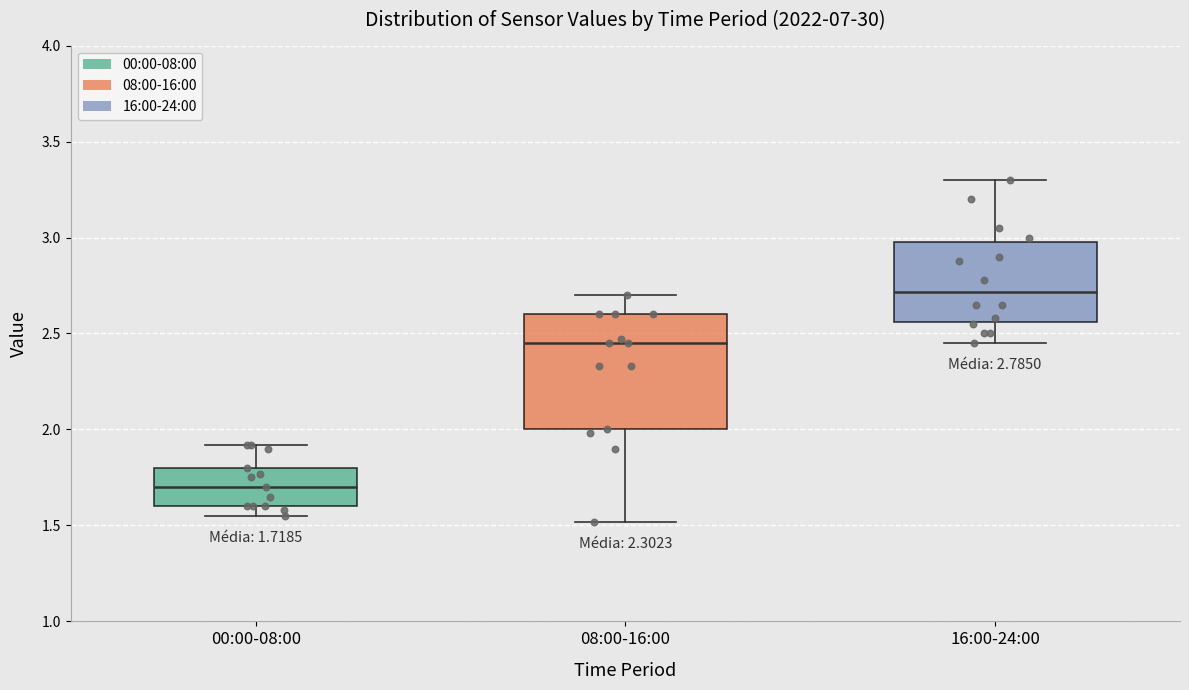

Comparing the boxes themselves (not the whiskers), which one is the tallest?

08:00-16:00